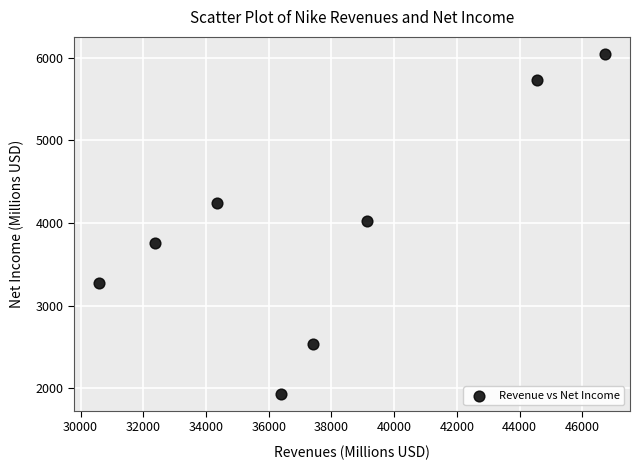

What is the range of X values (max minus min)?

16109